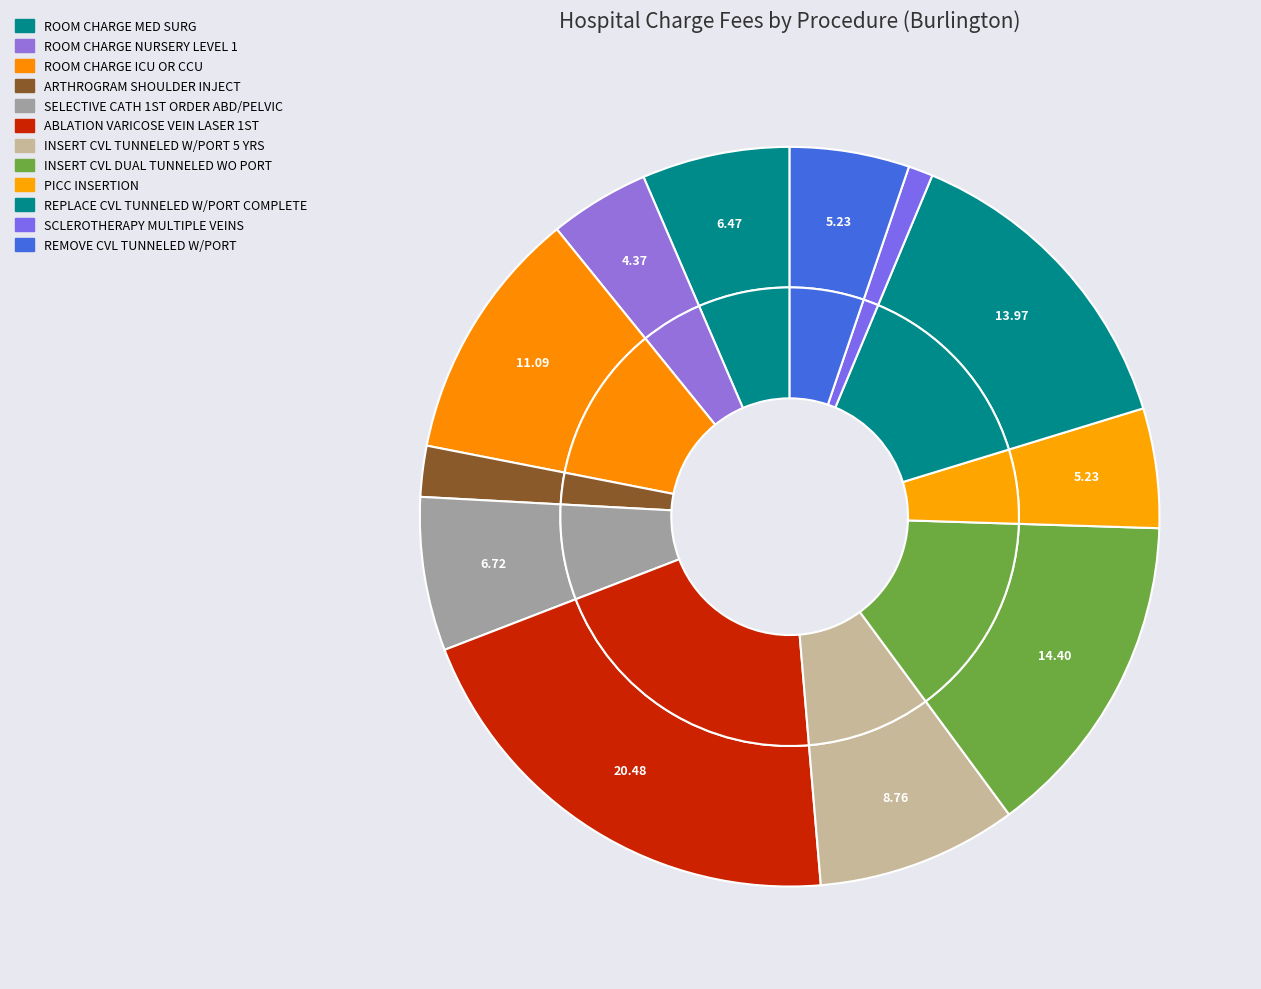

What percentage is the ARTHROGRAM SHOULDER INJECT slice, to the nearest percent?

2%